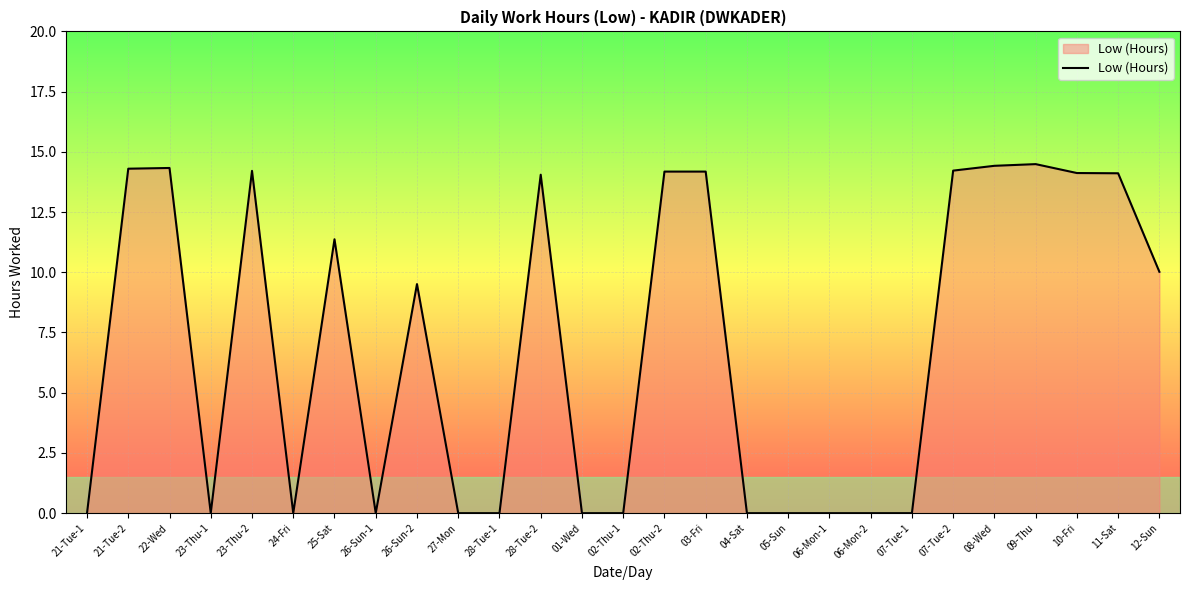

Is it true that the value at 12-Sun is 10.0?

True